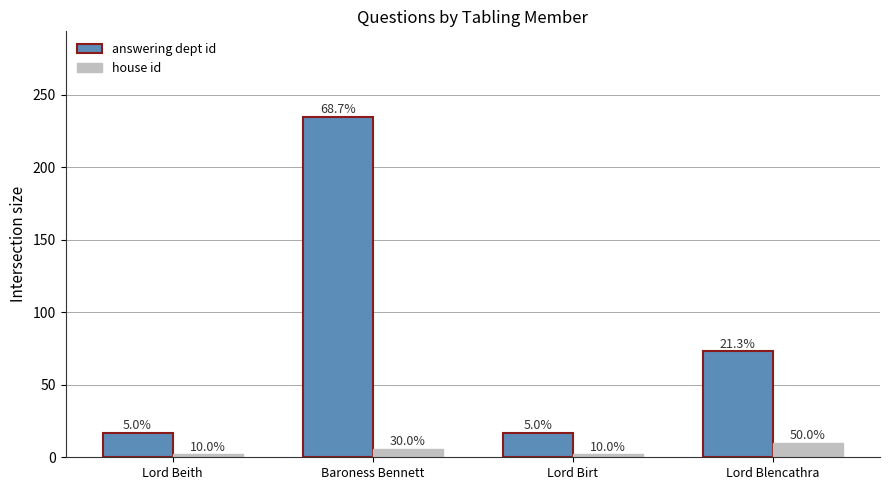

How many groups of bars are there?

4